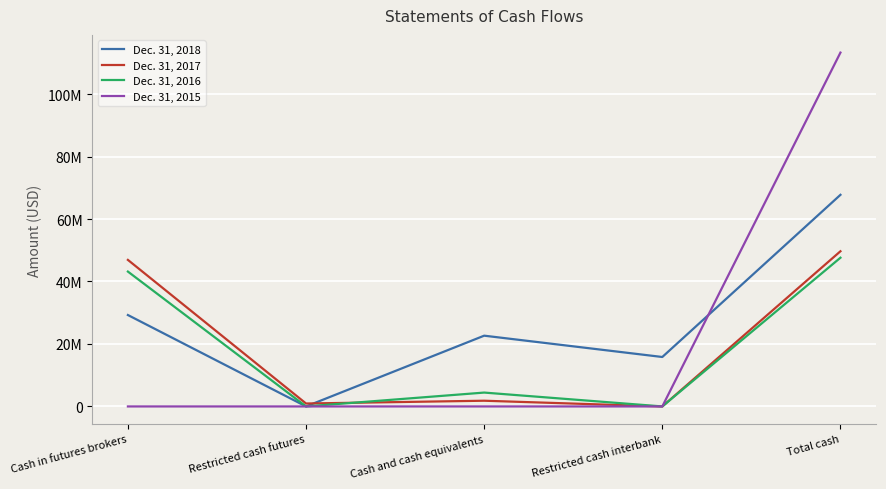

What are all the series names shown in the legend?

Dec. 31, 2018, Dec. 31, 2017, Dec. 31, 2016, Dec. 31, 2015